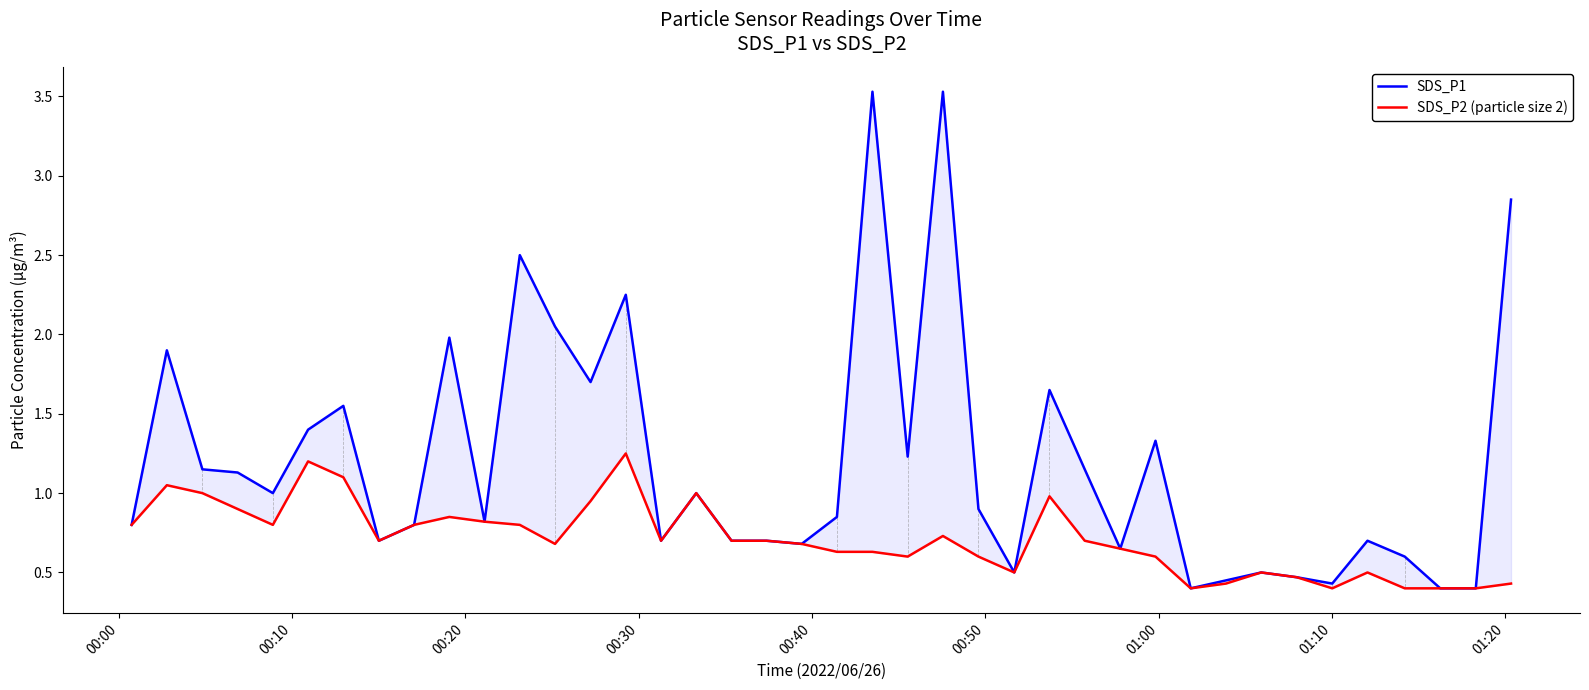

What is the highest value of the SDS_P2 (particle size 2) series?

1.2